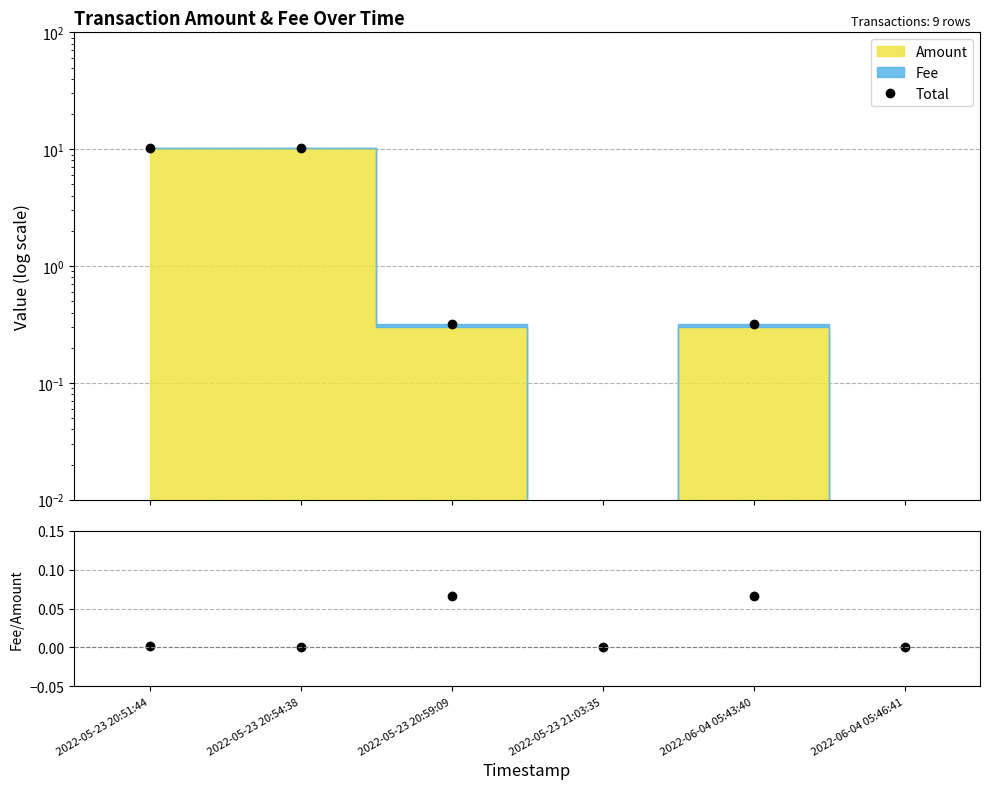

At which label does Fee/Amount reach its peak?

2022-05-23 20:59:09